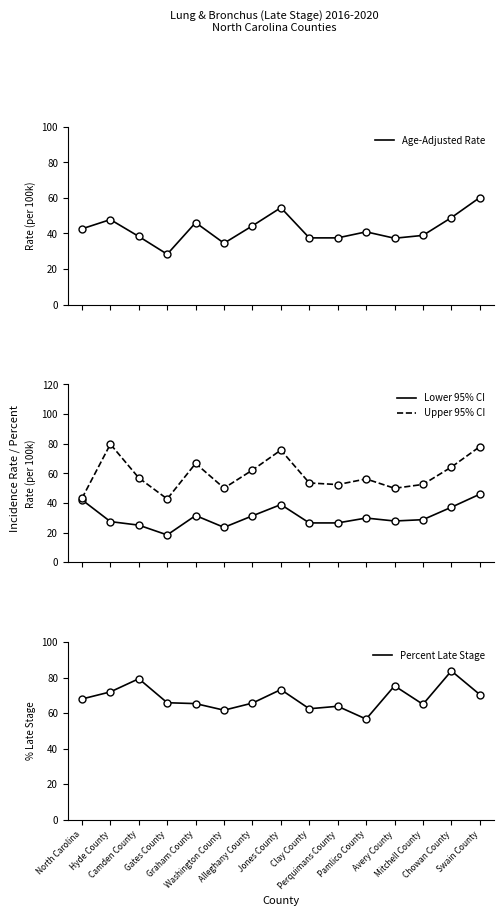

Which series has the largest total across all categories?

Percent Late Stage